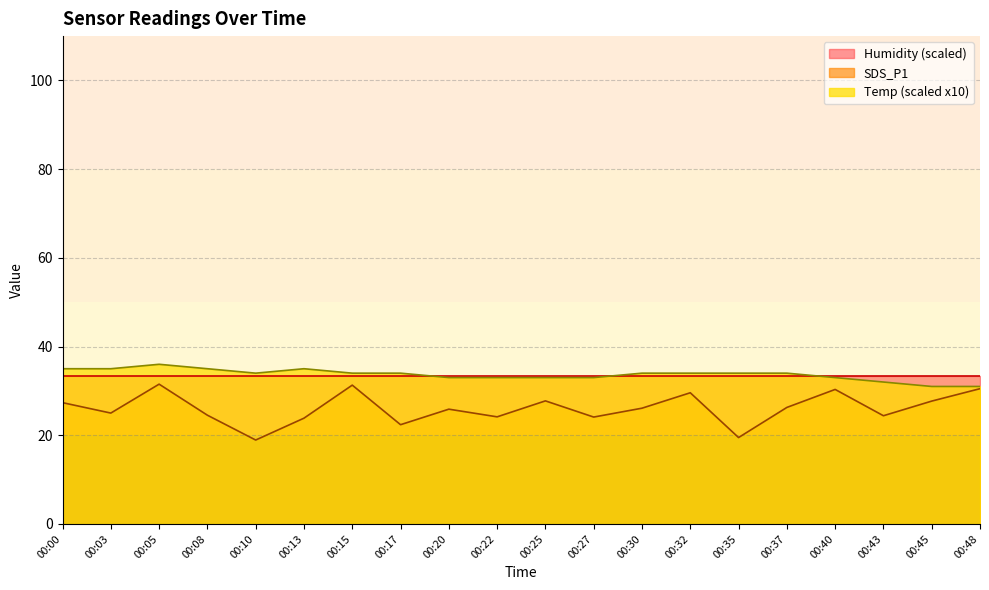

What is the sum of the SDS_P1 values at 00:30 and 00:05?

57.6